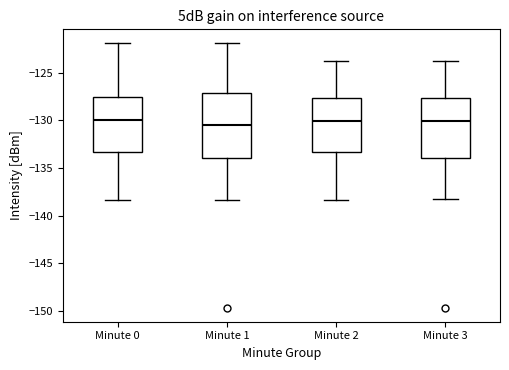

Comparing the boxes themselves (not the whiskers), which one is the tallest?

Minute 1